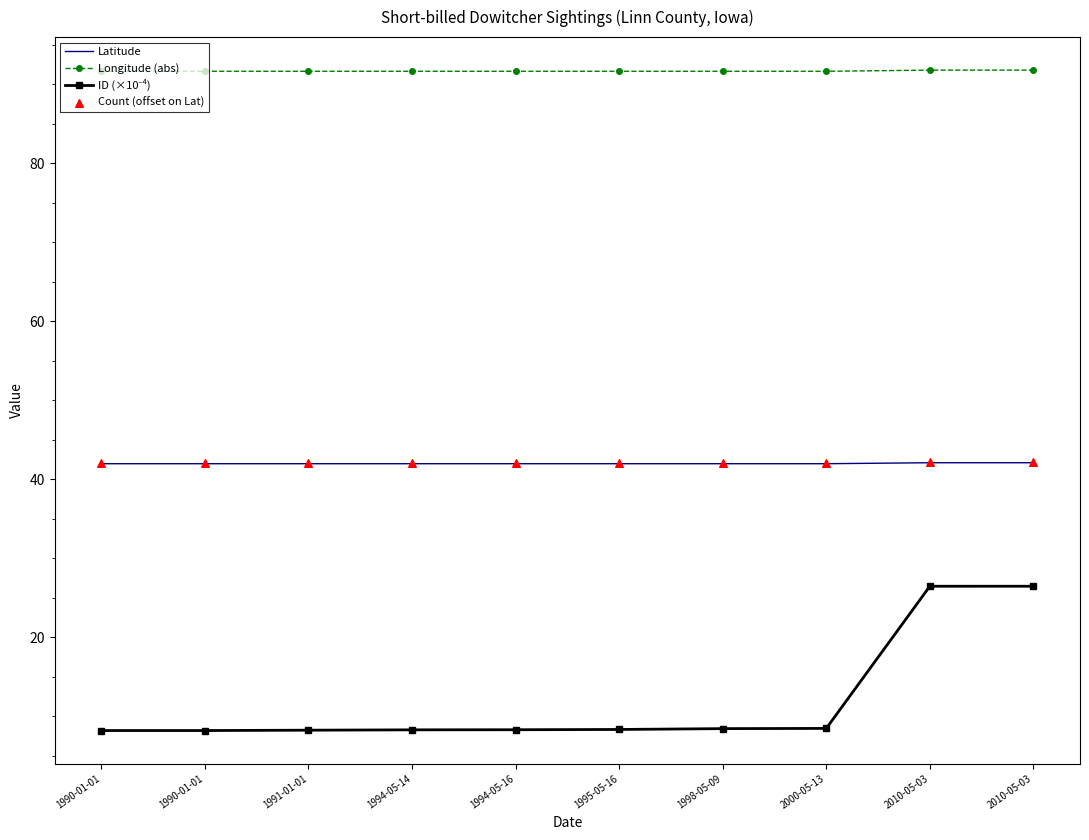

What are all the series names shown in the legend?

Latitude, Longitude (abs), ID (×10⁻⁴), Count (offset on Lat)